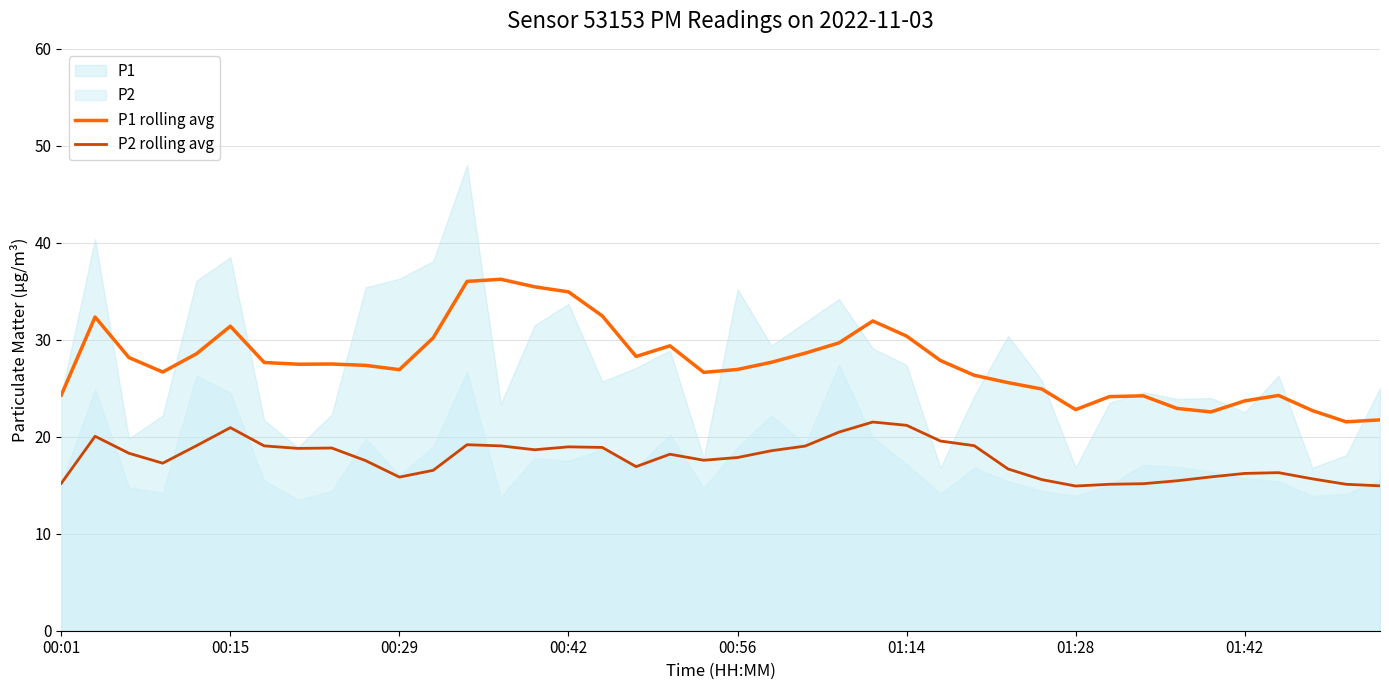

True or false: P2 rolling avg and P1 rolling avg intersect in this chart.

False